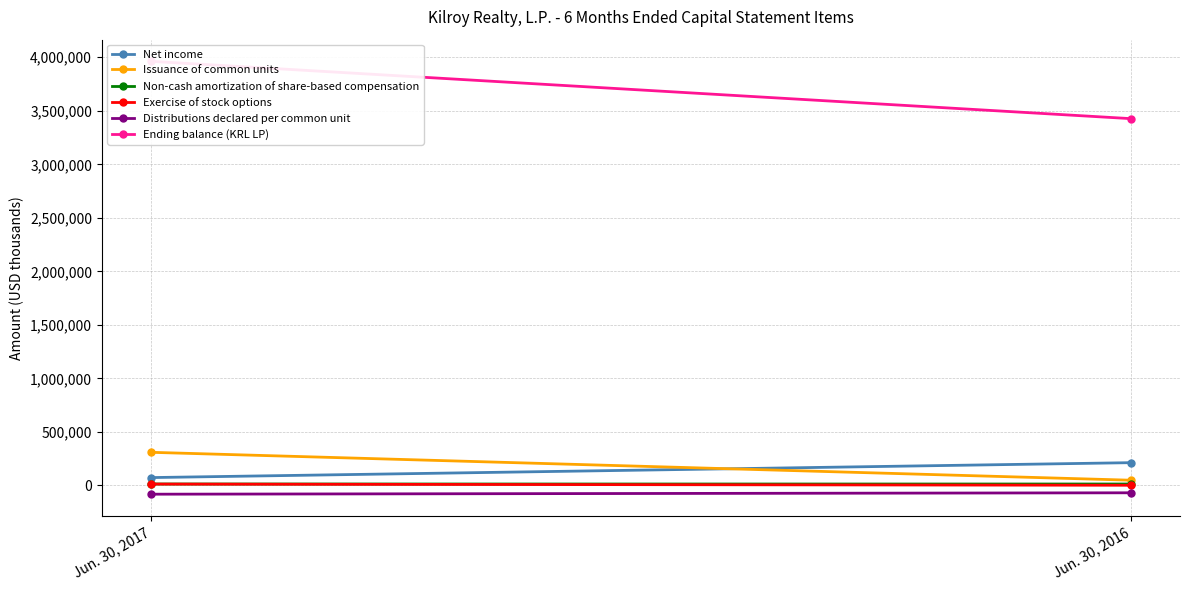

At which category does the chart reach its peak across all series?

Jun. 30, 2017